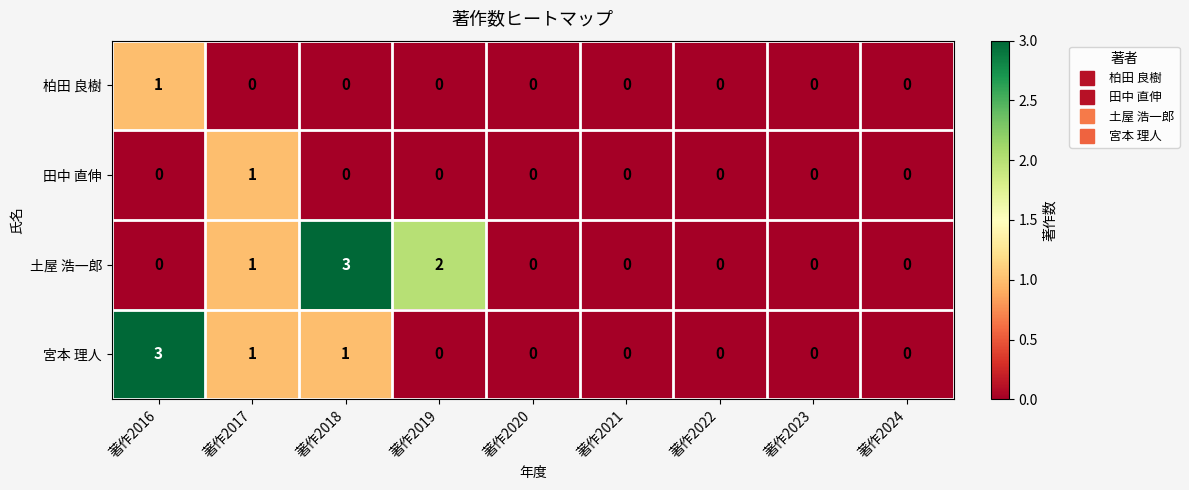

Between 著作2018 and 著作2022, which series saw the biggest shift?

土屋 浩一郎